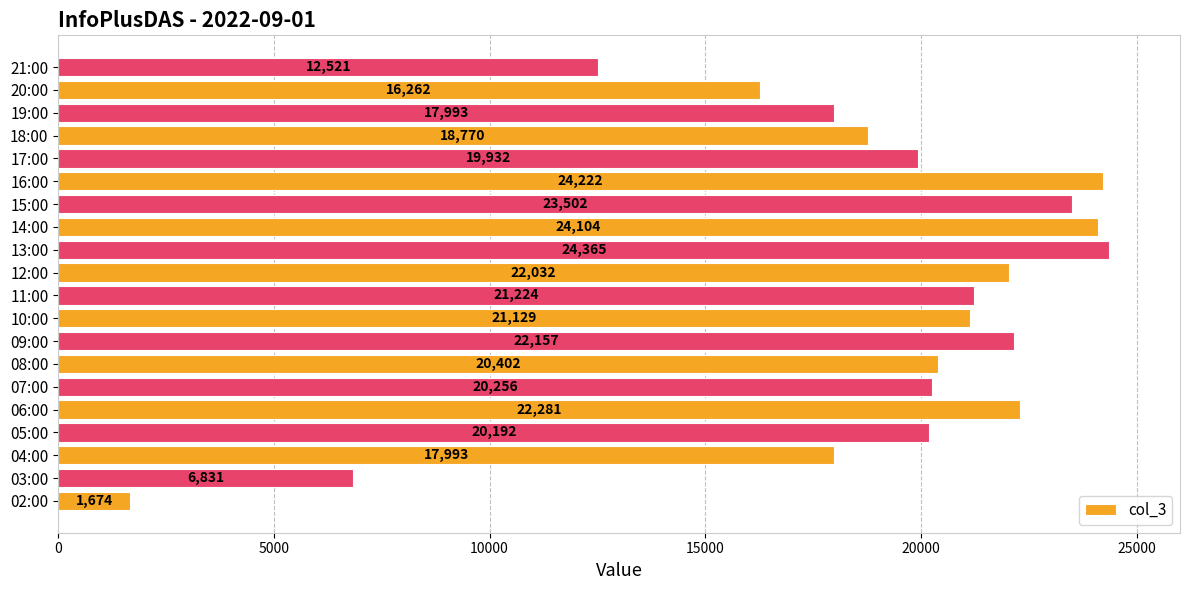

What is the difference between the maximum and minimum values?

22691